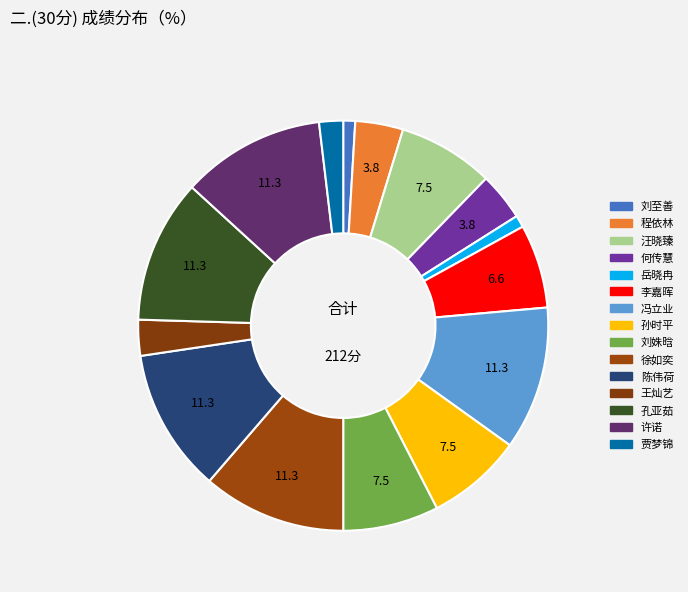

Rank the categories by value from highest to lowest.

冯立业, 徐如奕, 陈伟荷, 孔亚茹, 许诺, 汪晓臻, 孙时平, 刘姝晗, 李嘉晖, 程依林, 何传慧, 王灿艺, 贾梦锦, 刘至善, 岳晓冉